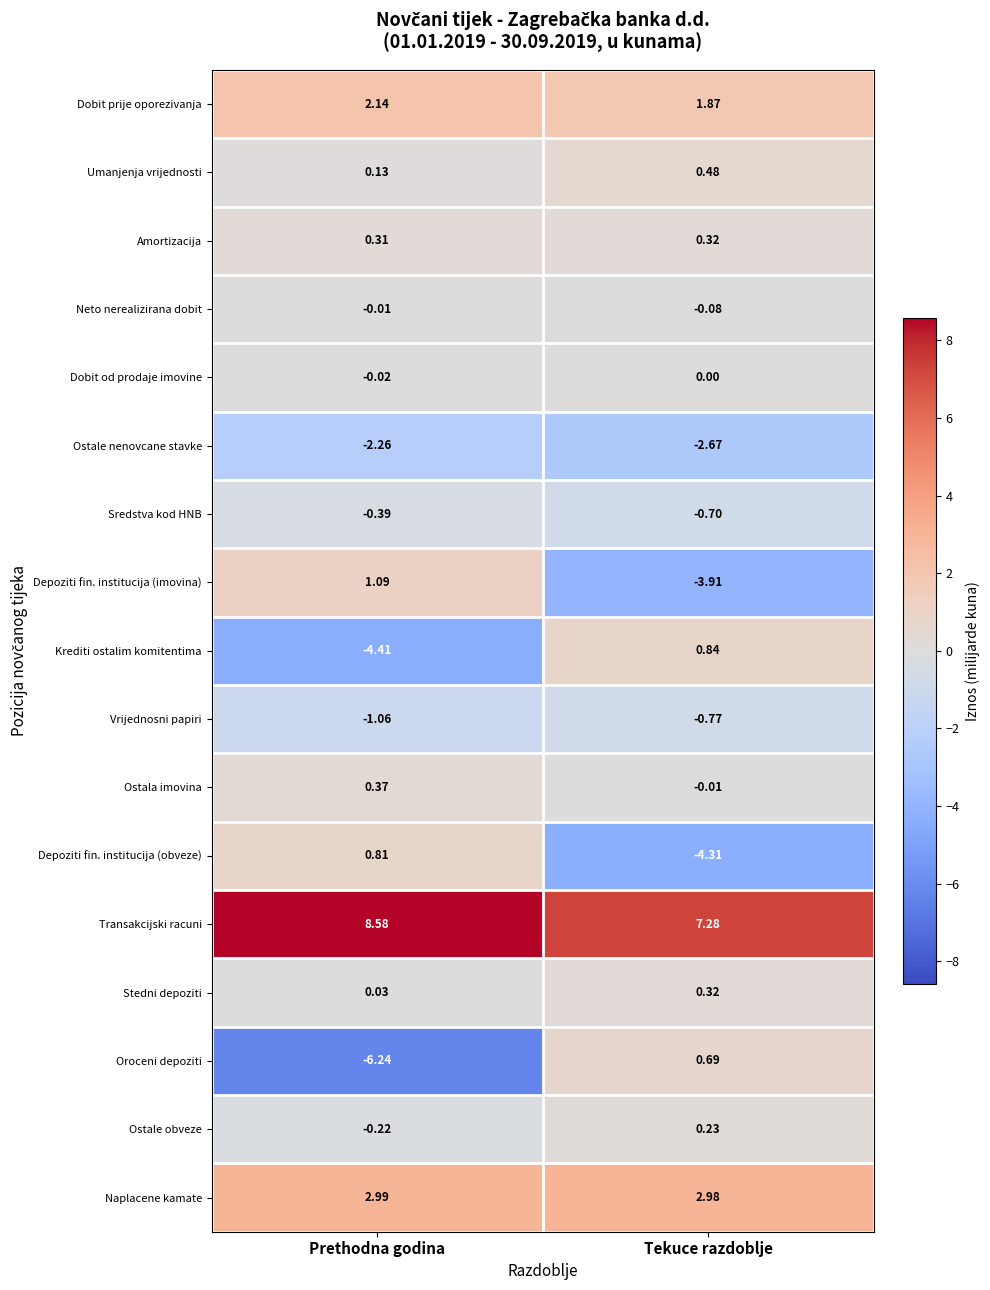

Which series changed the most between Prethodna godina and Tekuce razdoblje?

Oroceni depoziti